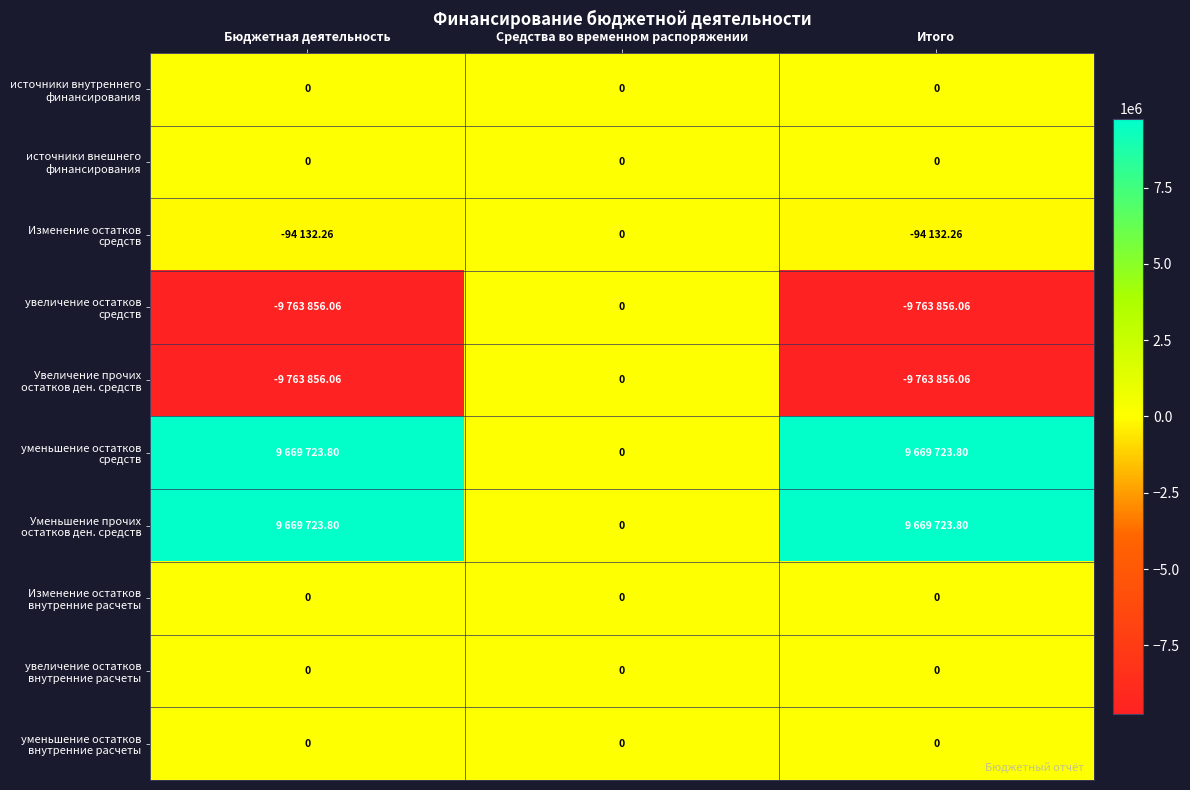

Rank the series at Средства во временном распоряжении from lowest to highest value.

источники внутреннего финансирования, источники внешнего финансирования, Изменение остатков средств, увеличение остатков средств, Увеличение прочих остатков ден. средств, уменьшение остатков средств, Уменьшение прочих остатков ден. средств, Изменение остатков внутренние расчеты, увеличение остатков внутренние расчеты, уменьшение остатков внутренние расчеты